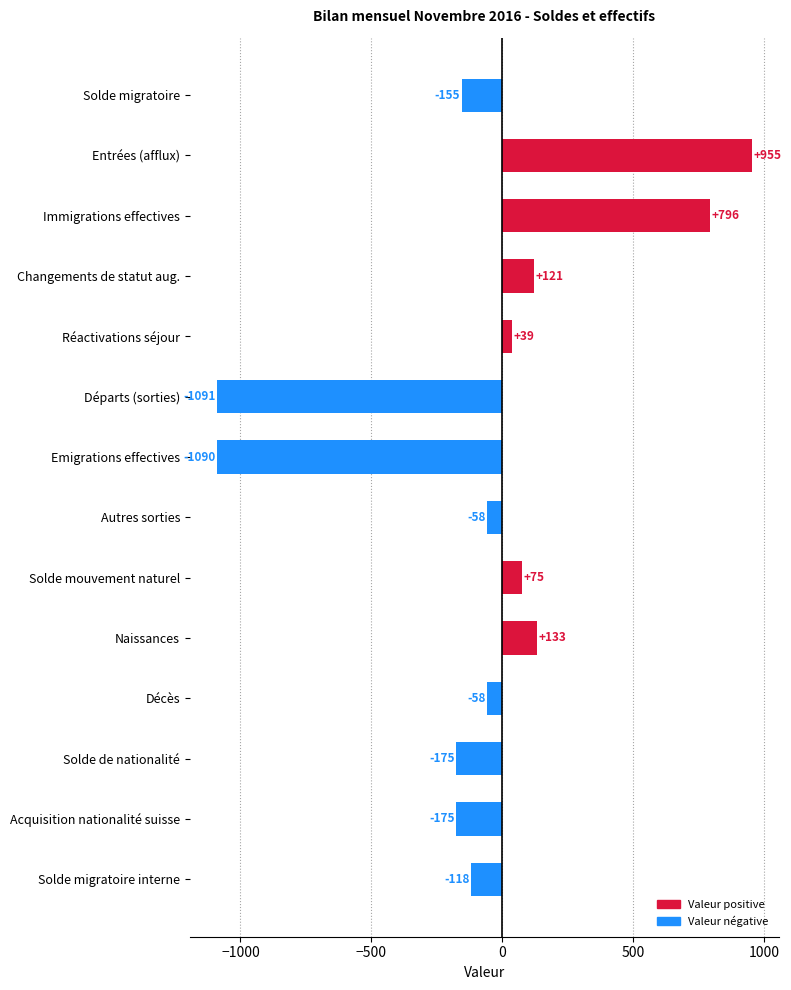

Read the value at Acquisition nationalité suisse.

-175